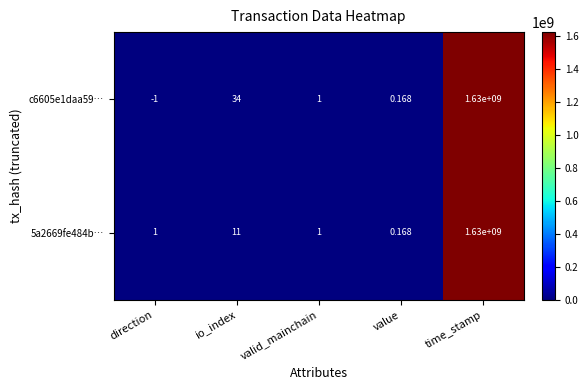

Is the value of c6605e1daa59… at direction greater than the value of 5a2669fe484b… at direction?

No